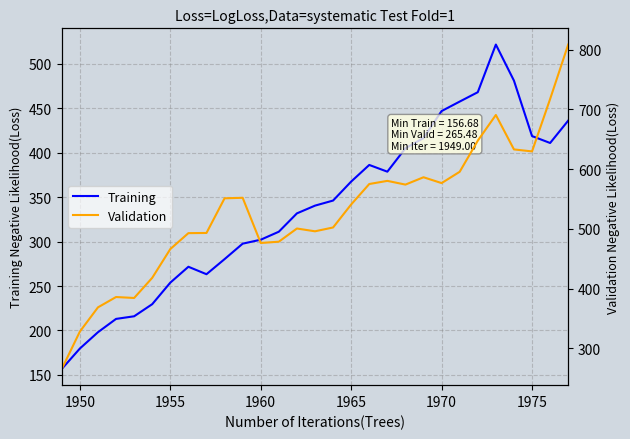

What is the maximum value for Training?

521.7